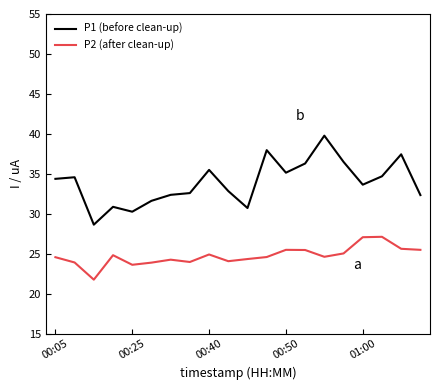

In P1 (before clean-up), how many points are lower than both neighbors (excluding endpoints)?

5